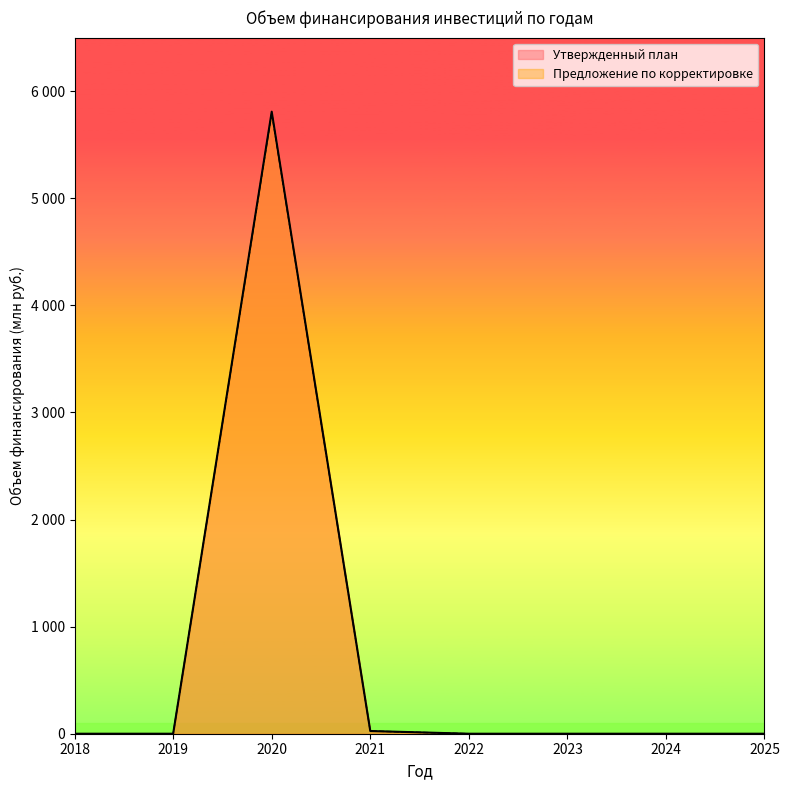

What is the maximum value shown in the chart?

5808.4